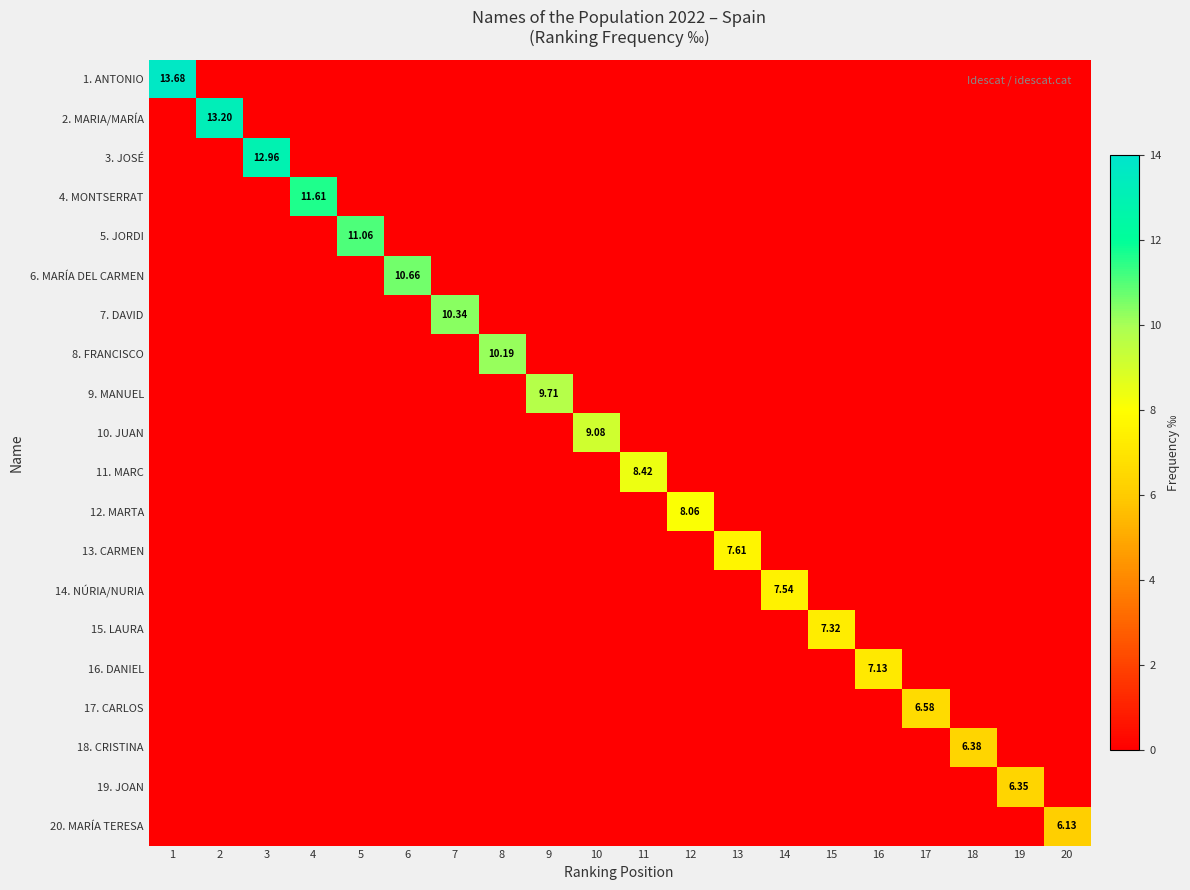

List the labels in order of 5. JORDI value, largest first.

5, 1, 2, 3, 4, 6, 7, 8, 9, 10, 11, 12, 13, 14, 15, 16, 17, 18, 19, 20